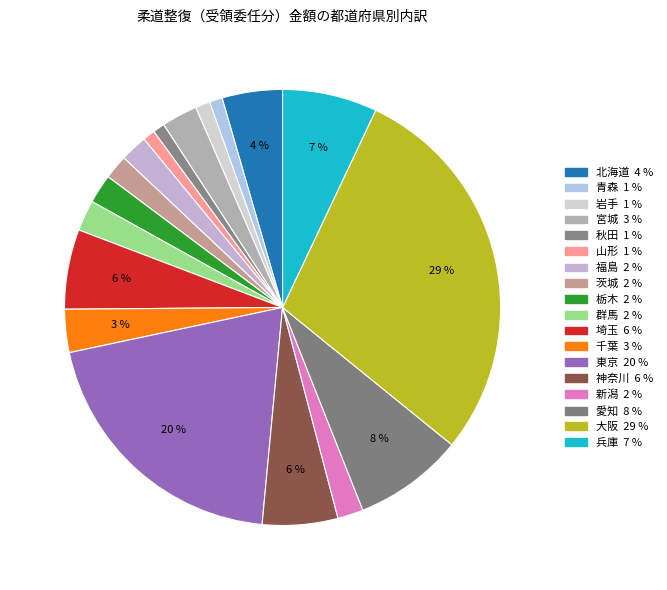

Count the number of slices in the pie.

18